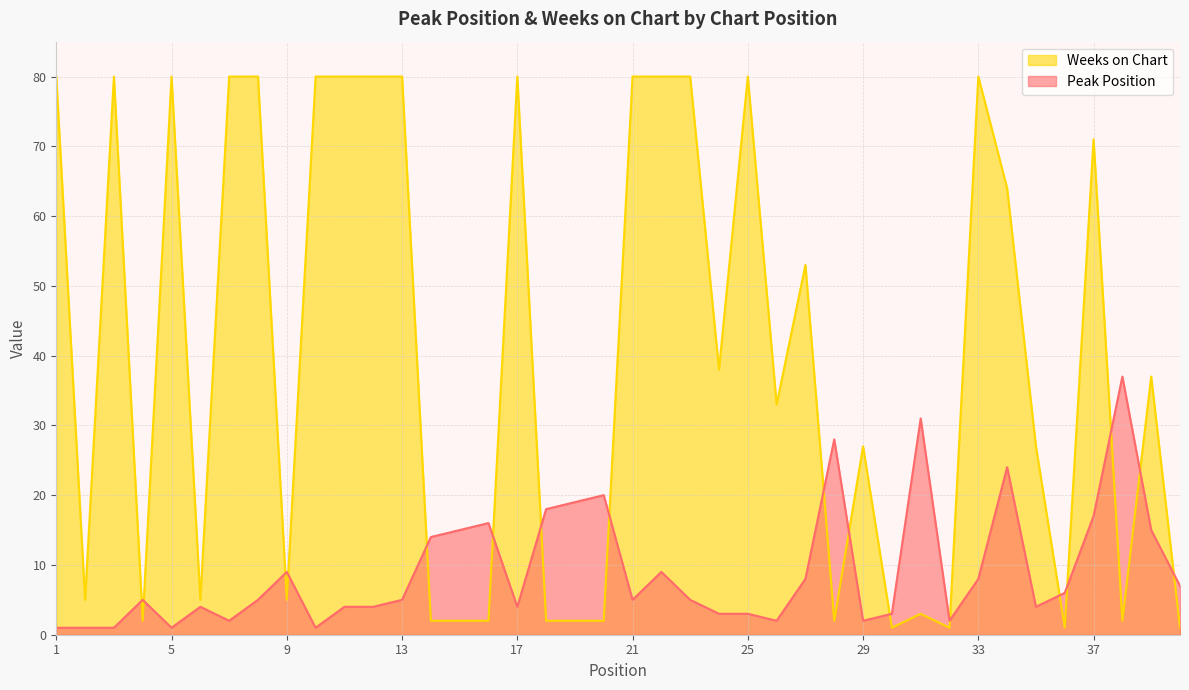

What is the maximum value for Peak Position?

37